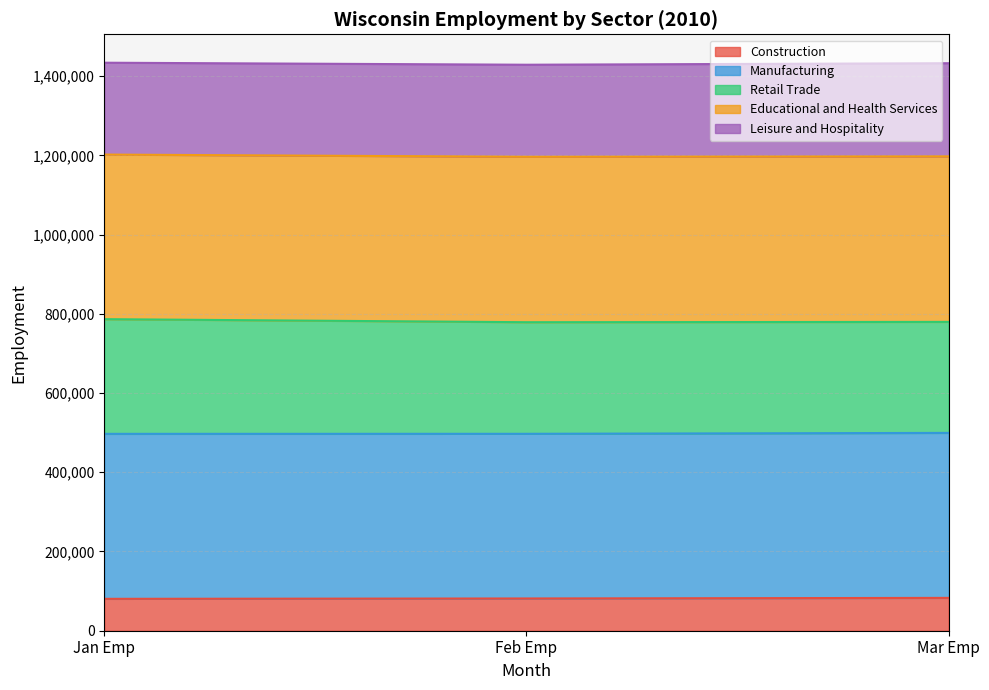

What is the difference between the maximum and minimum values in the Educational and Health Services series?

7700